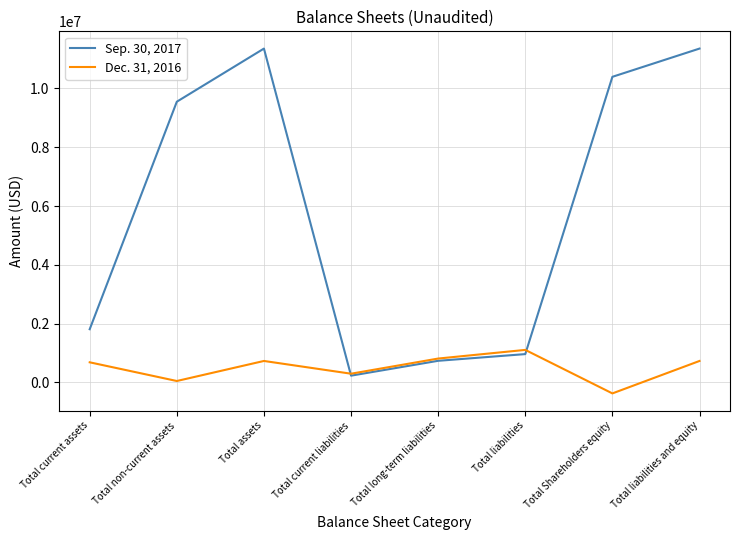

Which category has the highest value in the Dec. 31, 2016 series?

Total liabilities